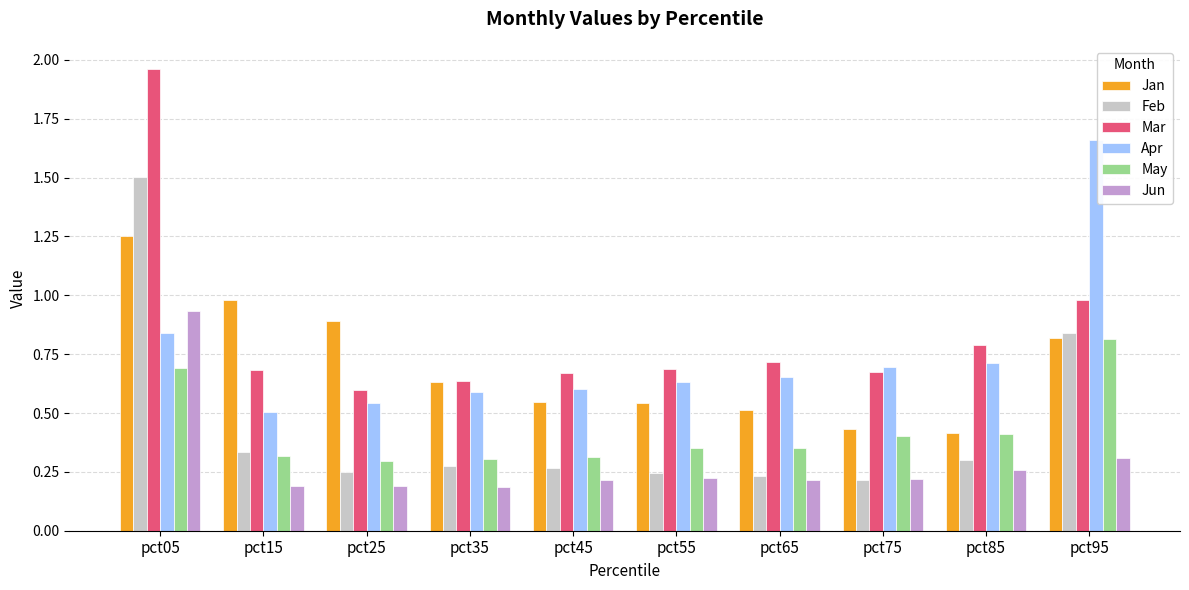

What is the maximum value for Feb?

1.5